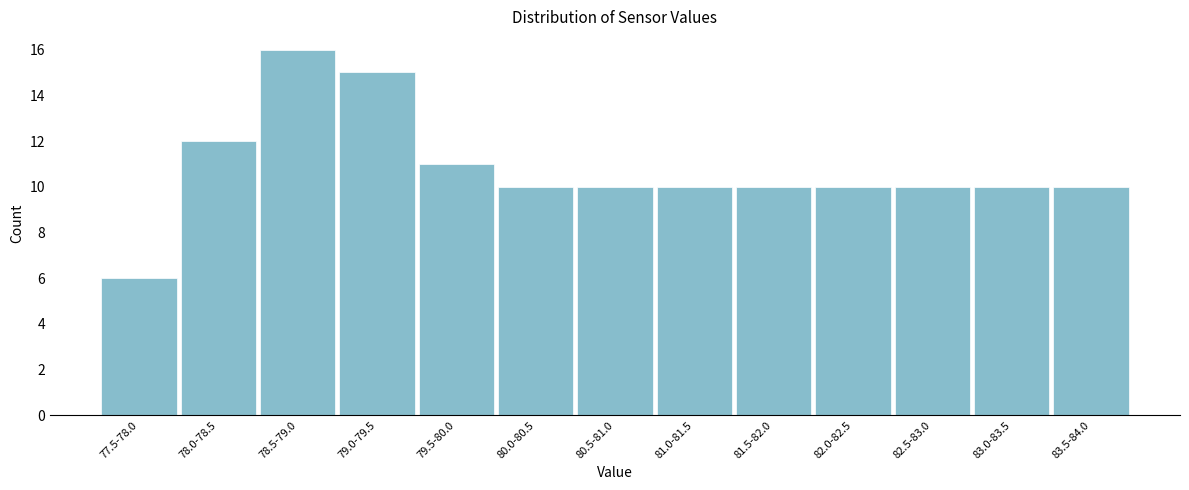

Reading right to left, list all the values displayed in this chart.

10	10	10	10	10	10	10	10	11	15	16	12	6